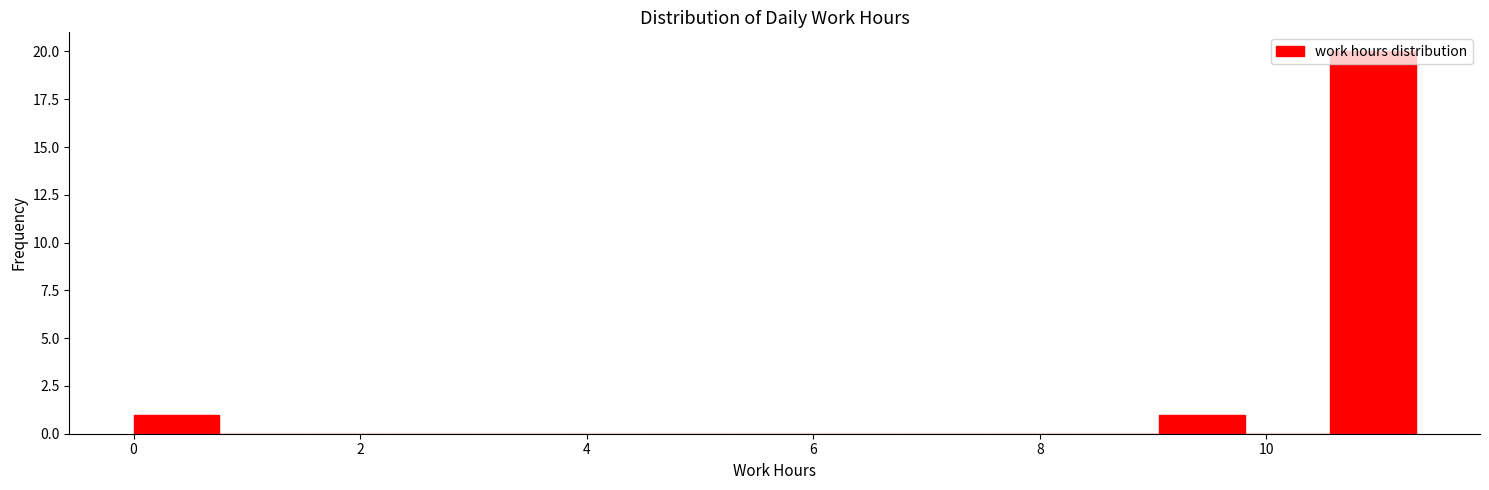

Read against the x-axis, roughly where is the centre of the tallest bar?

11.0